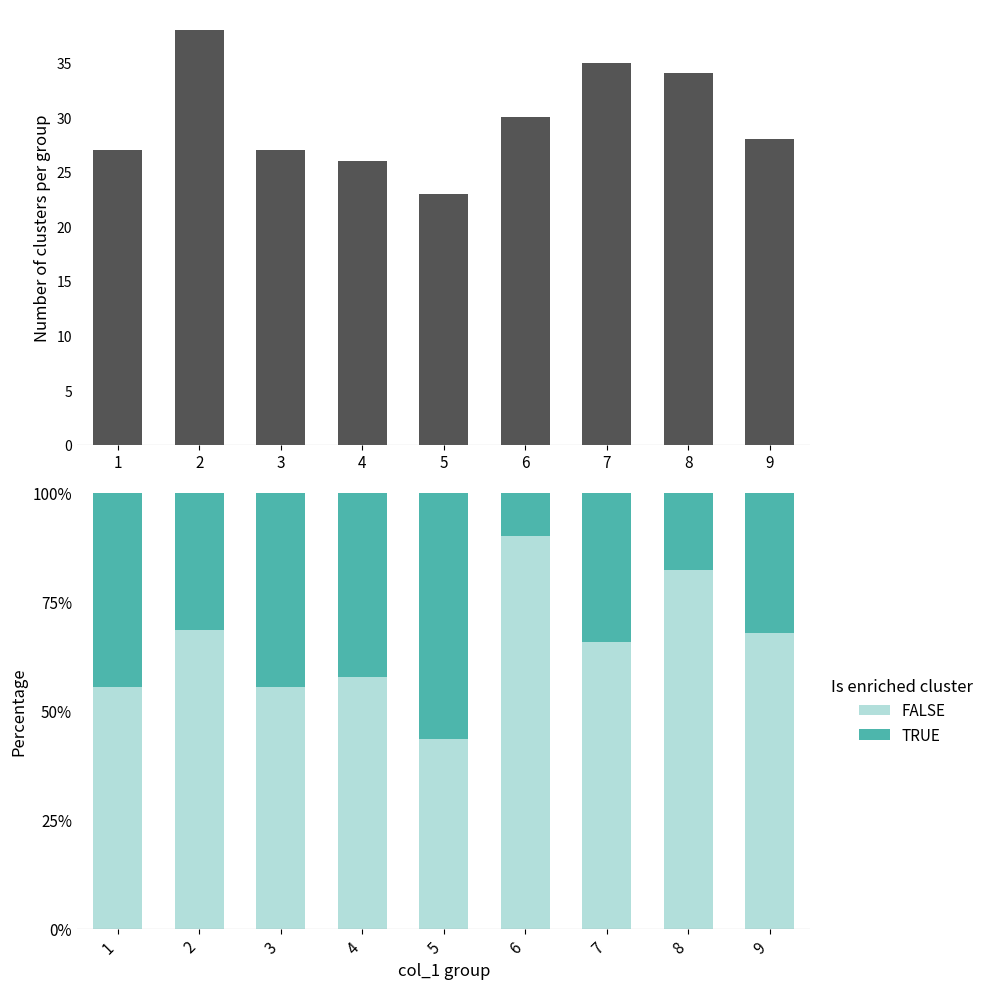

Which category has the highest value in the total series?

2